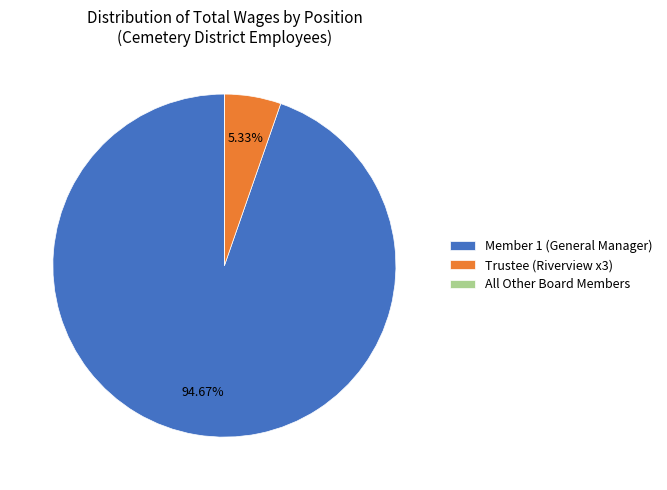

To the nearest percent, what is the difference between the largest and smallest slice percentages?

95%